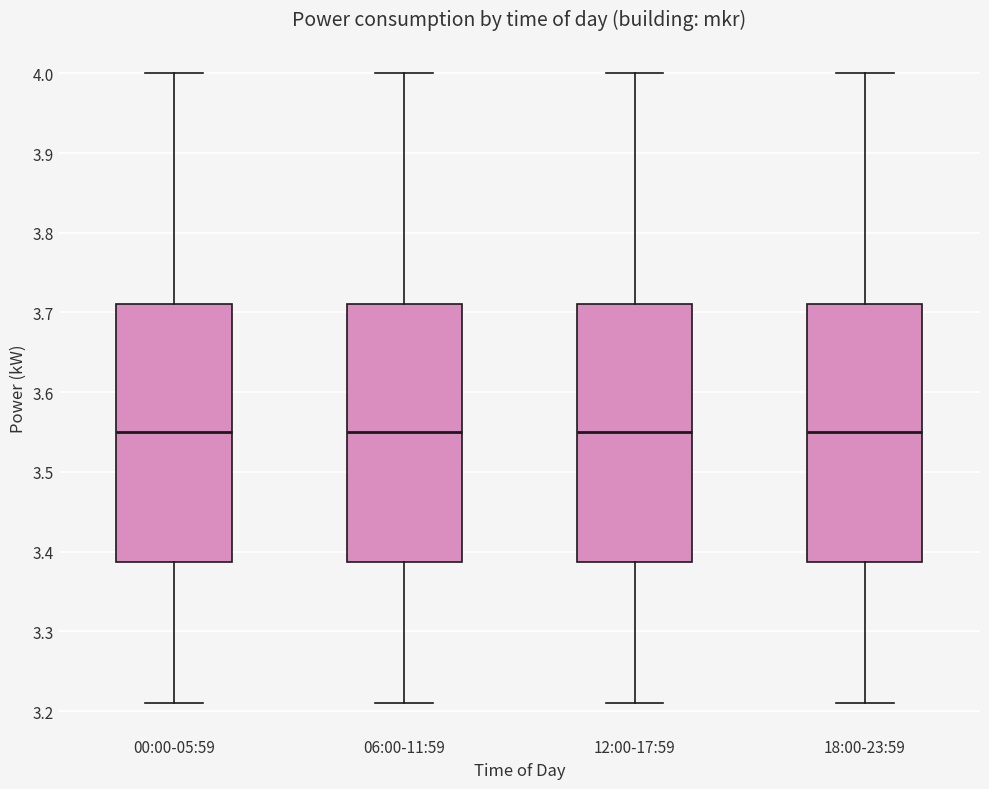

Reading left to right, read every box against the y-axis: the position of its median line, the range the box covers, and the ends of its whiskers. The values are not printed on the chart, so give them approximately, as read against the axis.

00:00-05:59: median 3.55, box 3.39 to 3.71, whiskers 3.21 to 4.00
06:00-11:59: median 3.55, box 3.39 to 3.71, whiskers 3.21 to 4.00
12:00-17:59: median 3.55, box 3.39 to 3.71, whiskers 3.21 to 4.00
18:00-23:59: median 3.55, box 3.39 to 3.71, whiskers 3.21 to 4.00